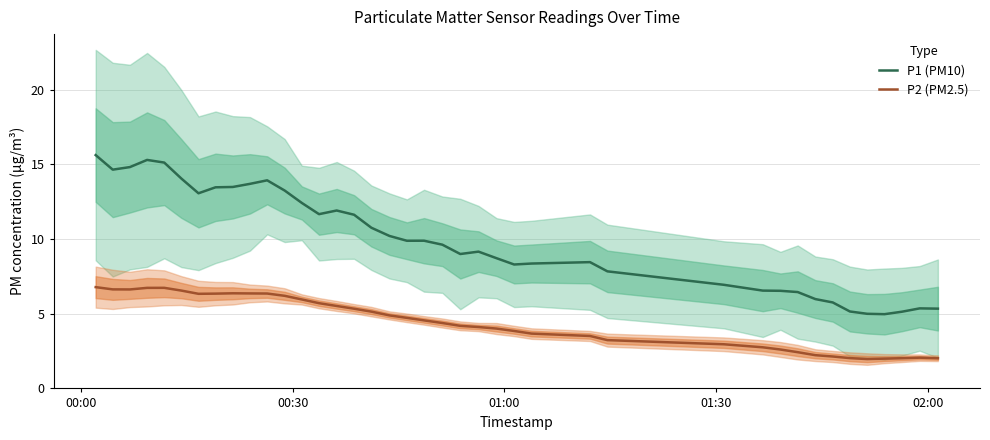

True or false: P1 (PM10) and P2 (PM2.5) intersect in this chart.

False